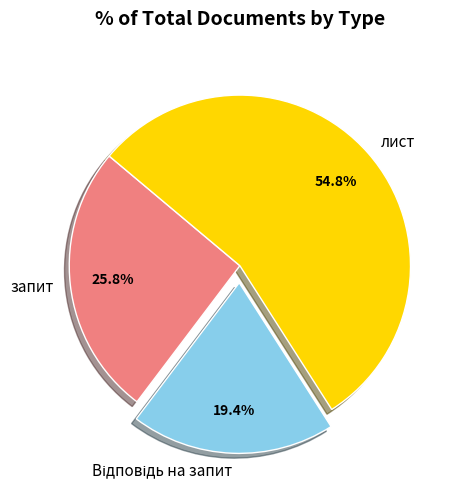

Which category has the biggest portion of the pie?

лист